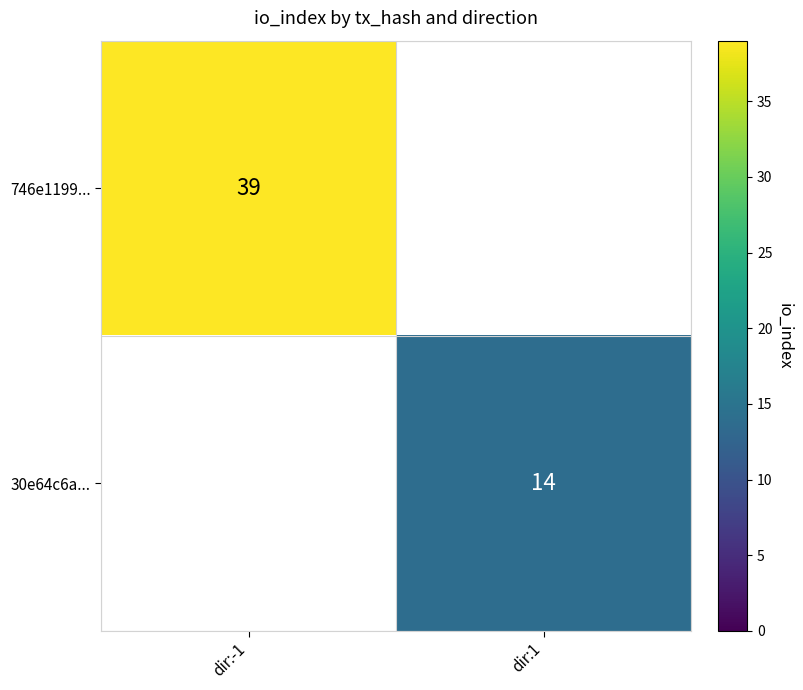

True or false: 746e1199... has a value of 39 at dir:-1.

True